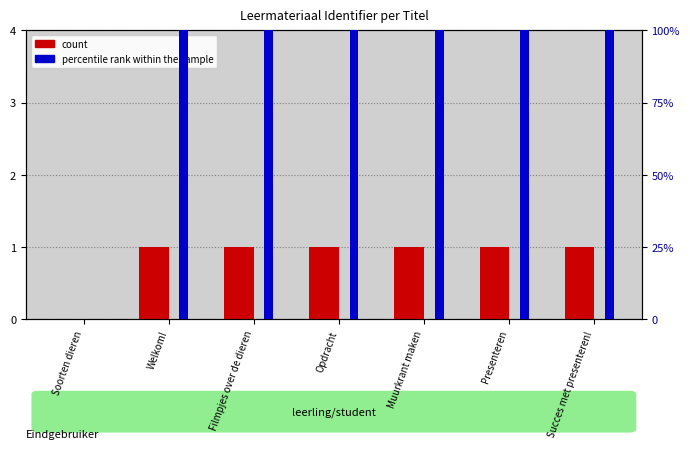

What is the label of the 5th bar from the right?

Filmpjes over de dieren